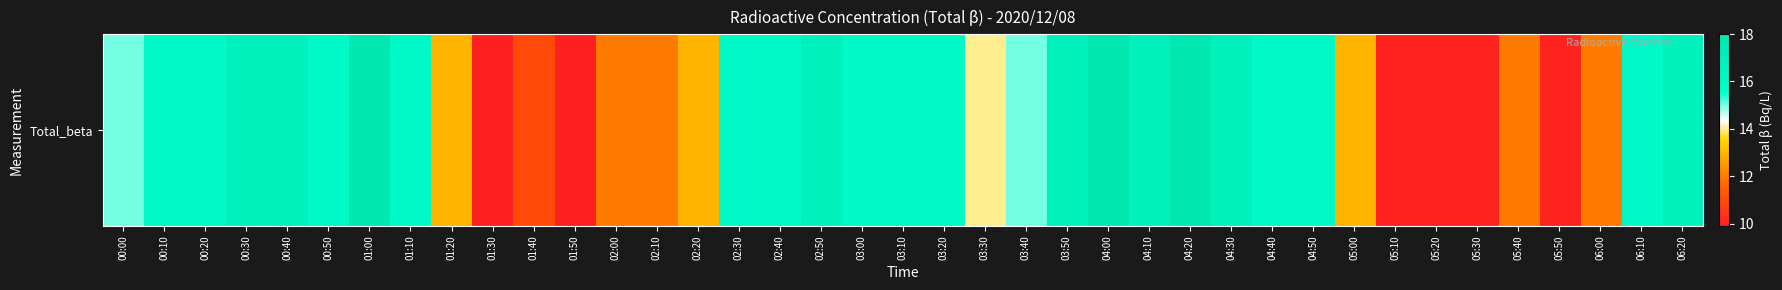

Reading left to right, extract all data points from this chart.

00:00=15.0	00:10=16.0	00:20=16.0	00:30=17.0	00:40=17.0	00:50=16.0	01:00=18.0	01:10=16.0	01:20=13.0	01:30=9.9	01:40=11.0	01:50=9.9	02:00=12.0	02:10=12.0	02:20=13.0	02:30=16.0	02:40=16.0	02:50=17.0	03:00=16.0	03:10=16.0	03:20=16.0	03:30=14.0	03:40=15.0	03:50=17.0	04:00=18.0	04:10=17.0	04:20=18.0	04:30=17.0	04:40=16.0	04:50=16.0	05:00=13.0	05:10=10.0	05:20=10.0	05:30=10.0	05:40=12.0	05:50=10.0	06:00=12.0	06:10=16.0	06:20=17.0